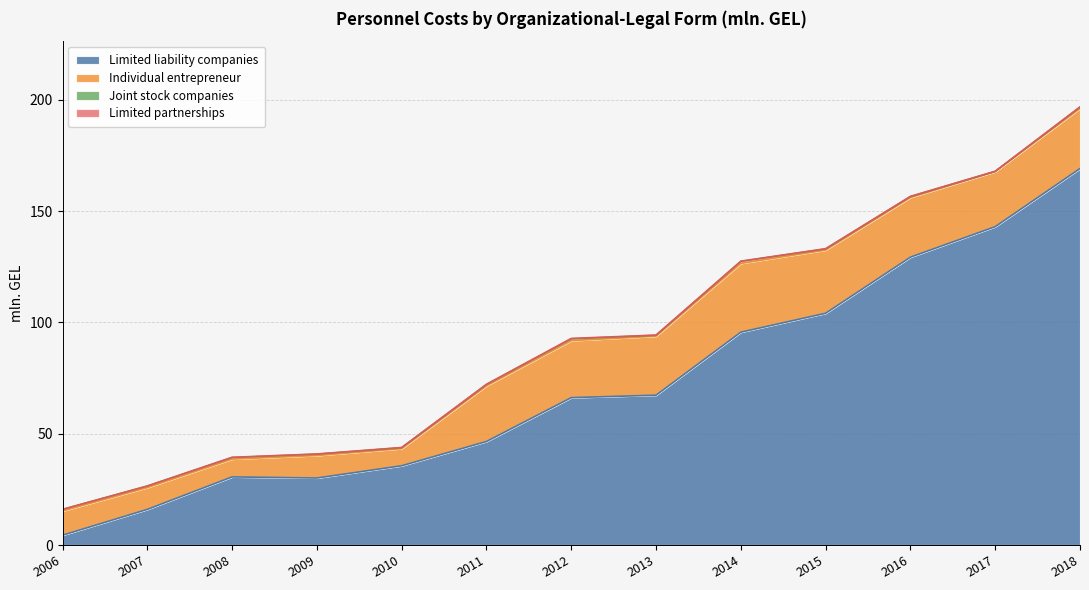

Which category has the highest value across all series?

2018